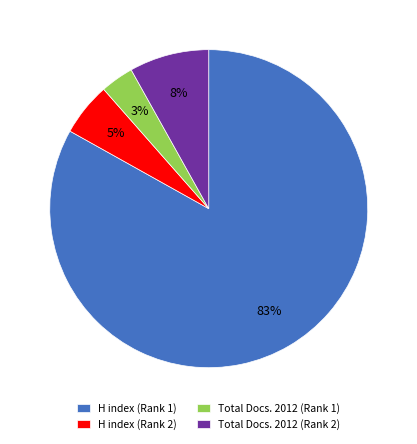

Rank the categories by value from lowest to highest.

Total Docs. 2012 (Rank 1), H index (Rank 2), Total Docs. 2012 (Rank 2), H index (Rank 1)